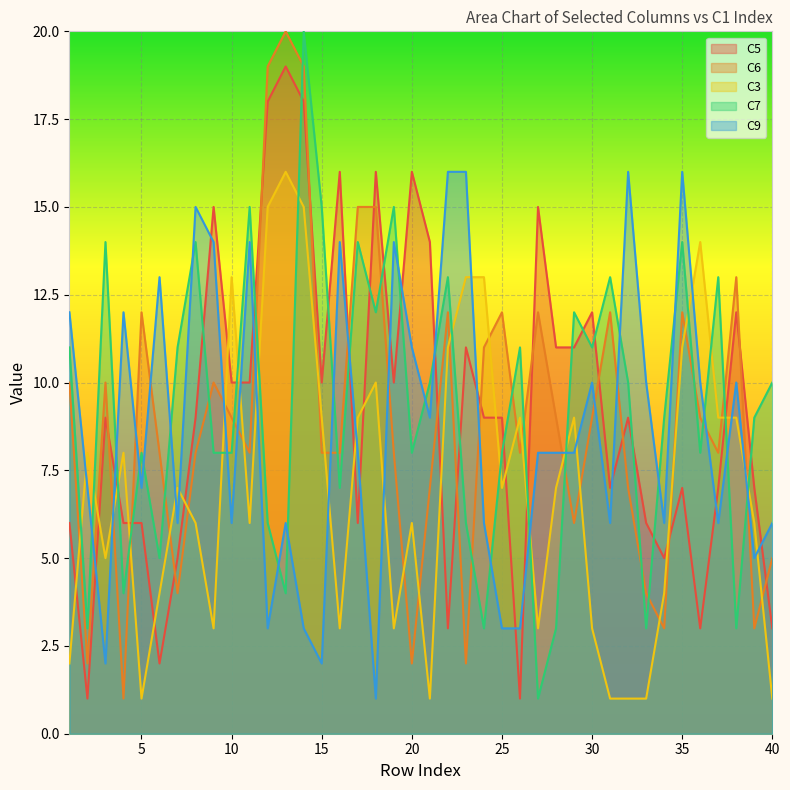

What is the difference between the highest and lowest values at 1?

10